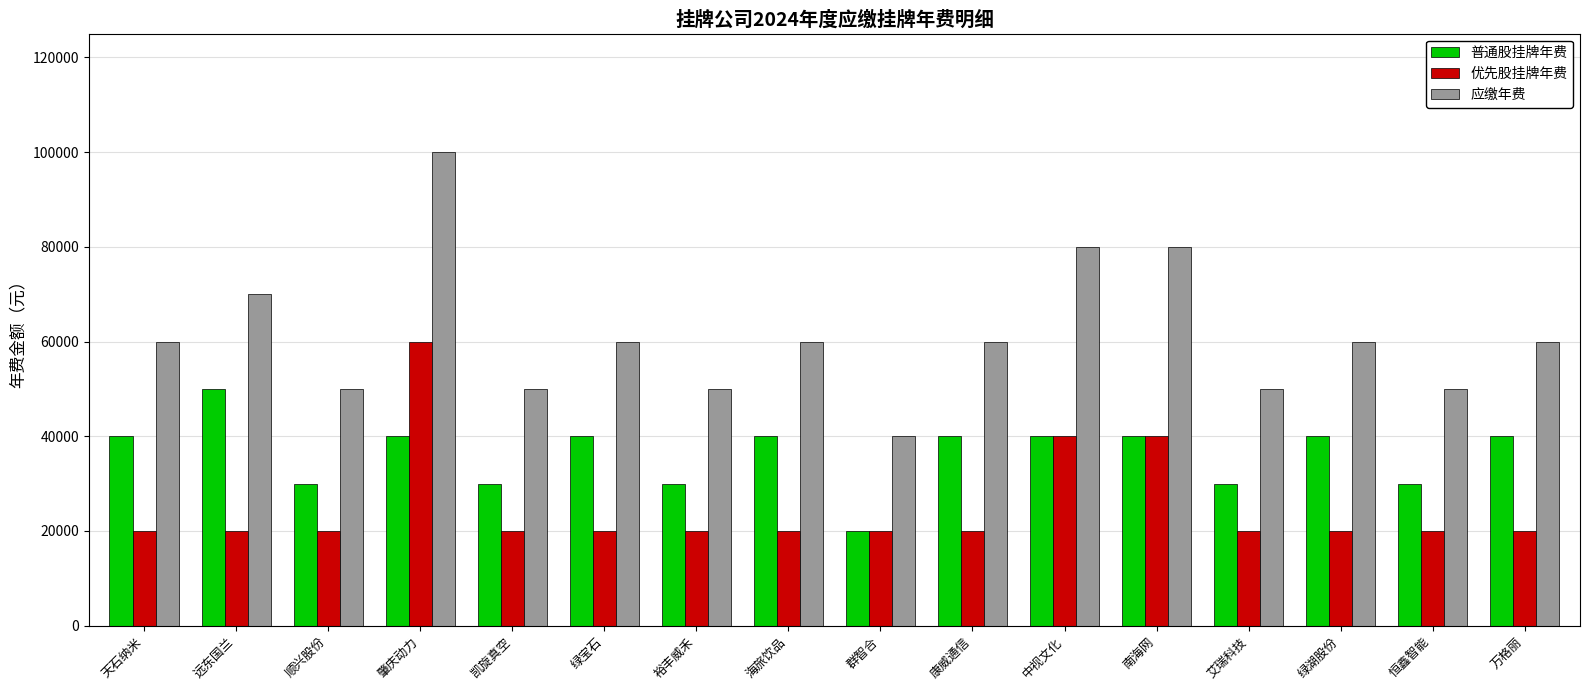

What is the sum of all 优先股挂牌年费 values?

400000